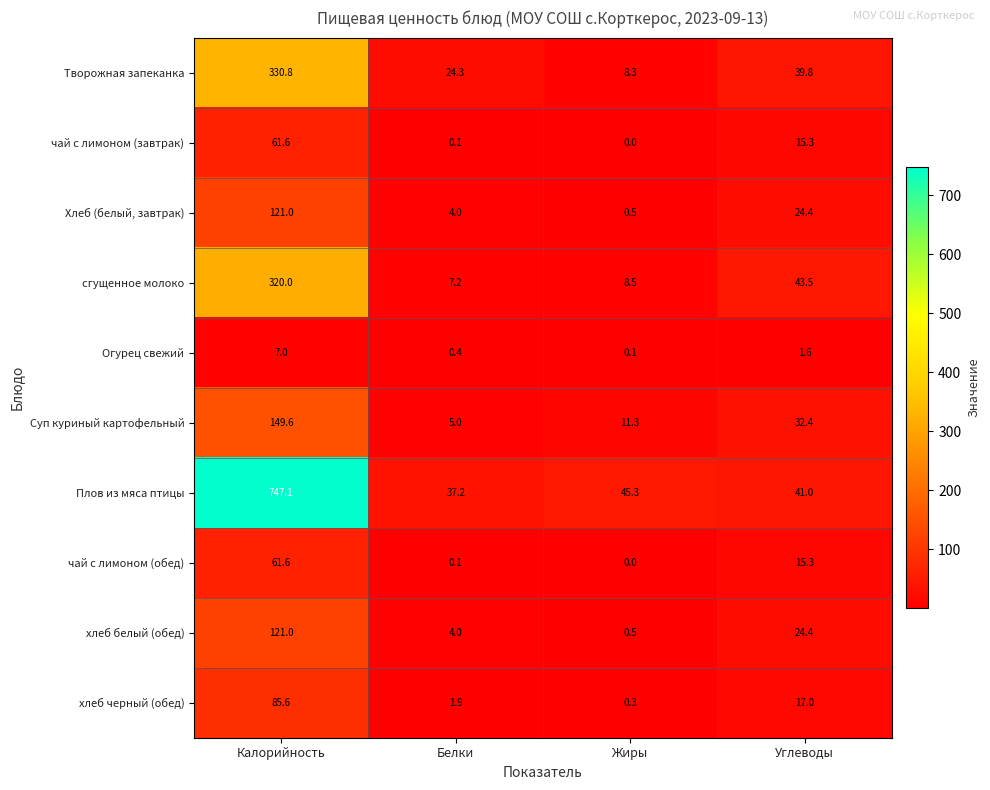

Which category has the lowest value across all series?

Жиры